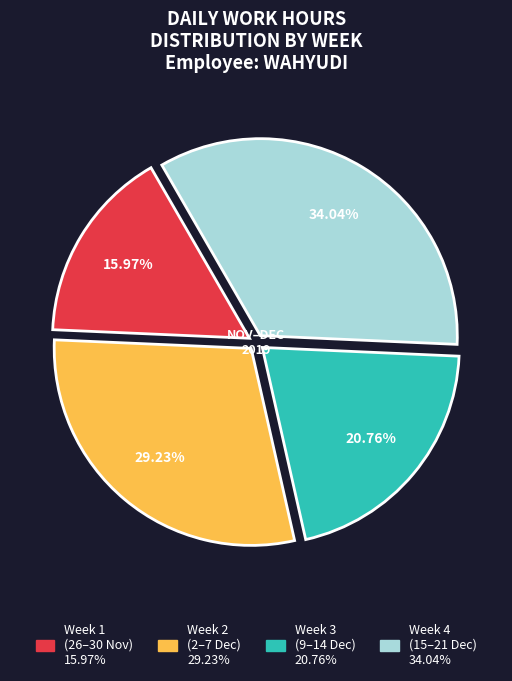

Count the number of slices in the pie.

4